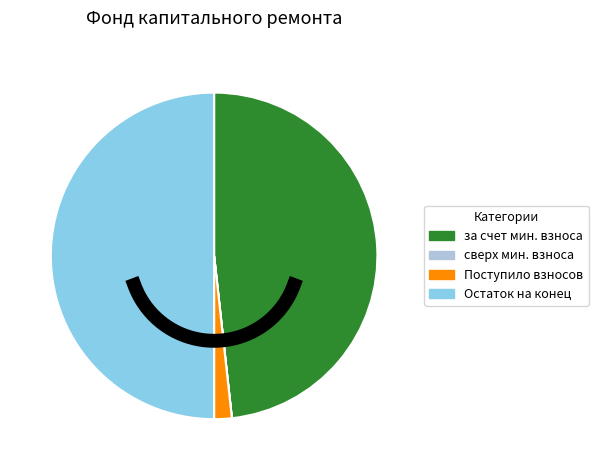

What is the smallest slice in the pie chart?

сверх минимального размера взноса